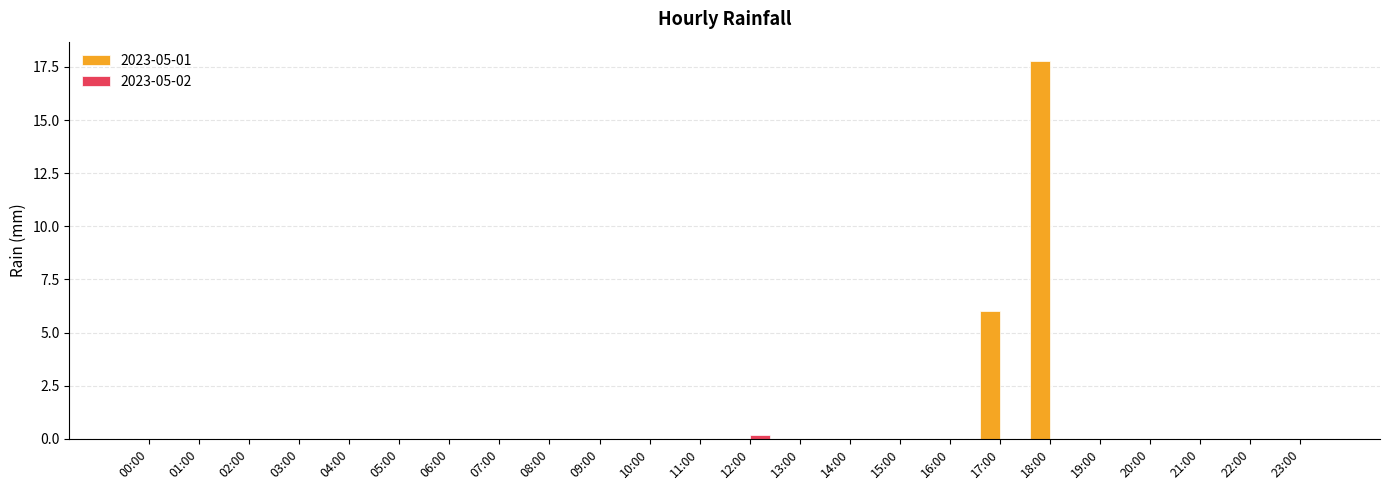

How many data points does each series have?

24